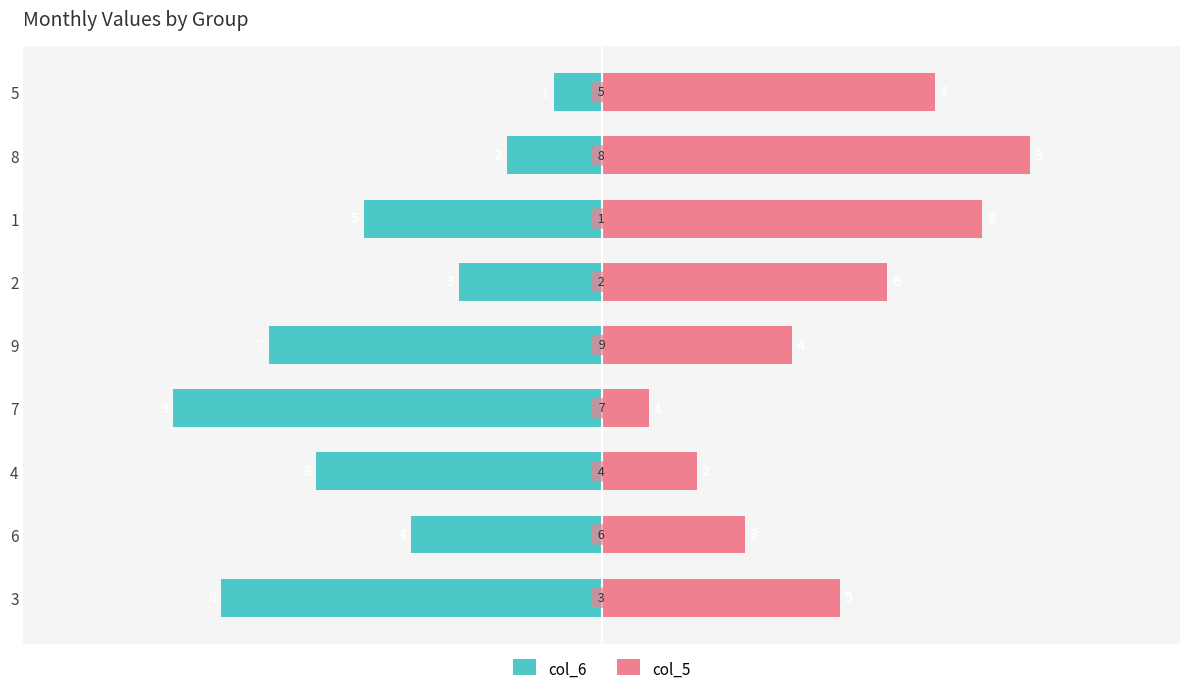

Count the number of categories in the chart.

9